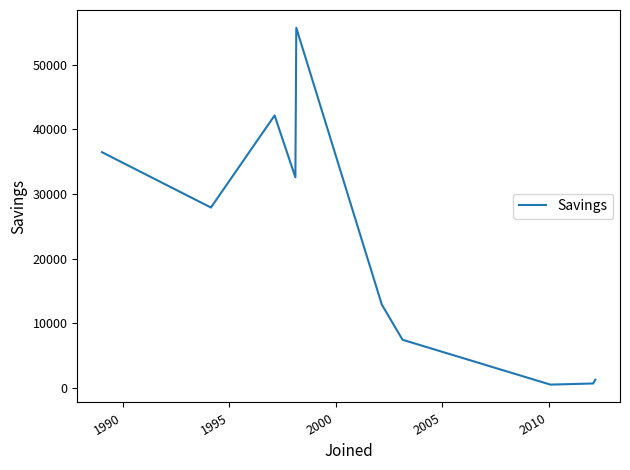

How many lines are shown in the chart?

1